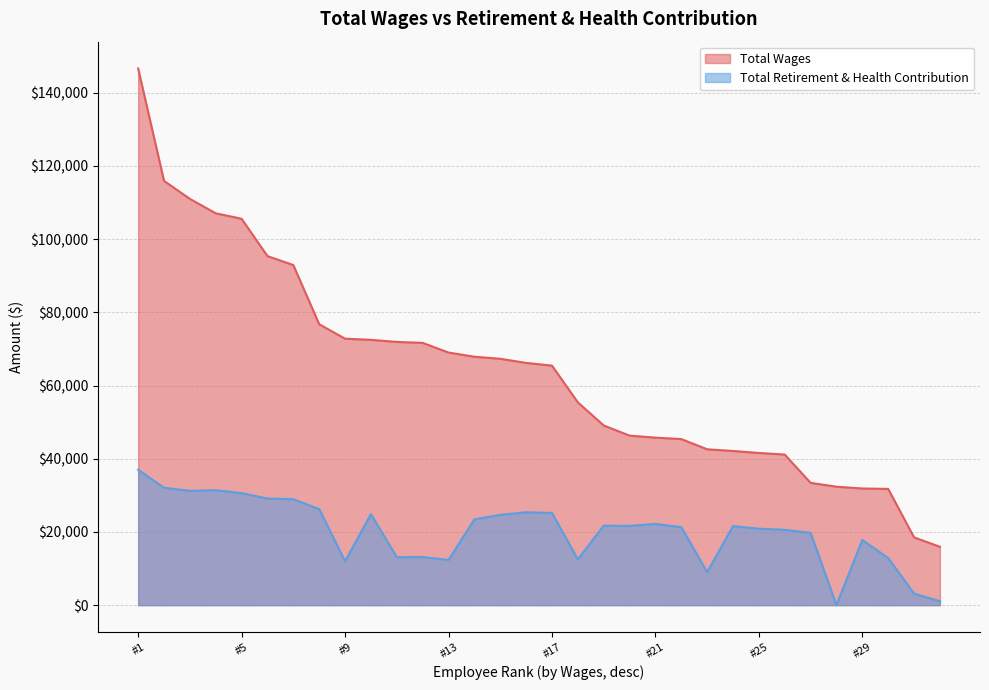

What is the average value of the Total Wages series?

64027